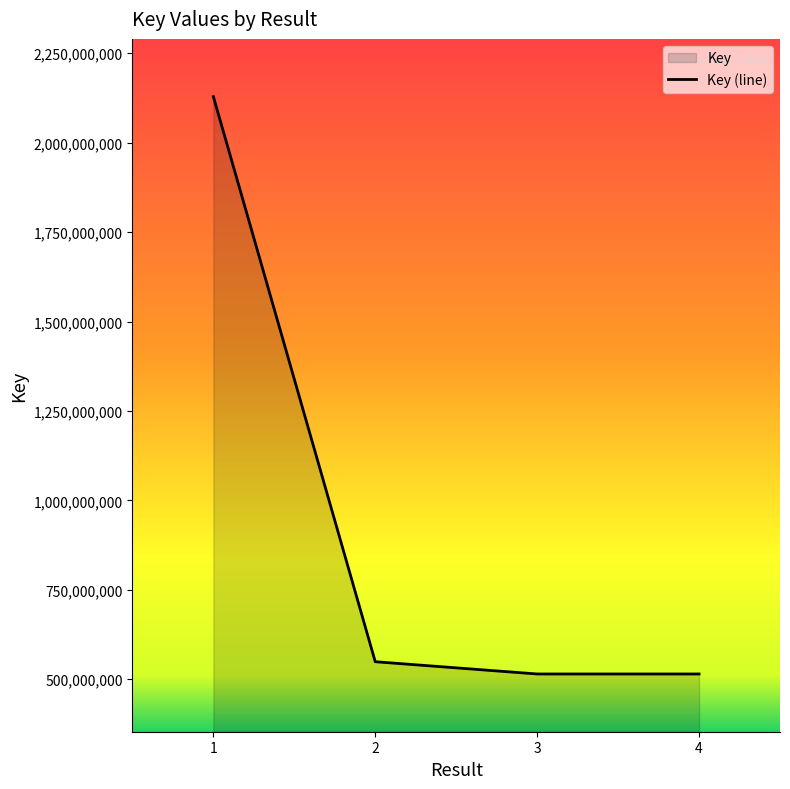

How many lines are shown in the chart?

1